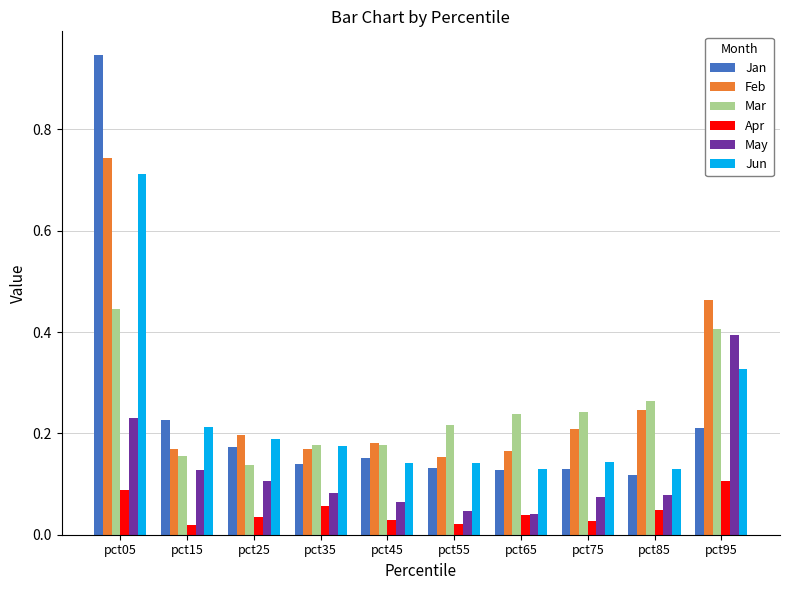

Which label corresponds to the largest value in the chart?

pct05